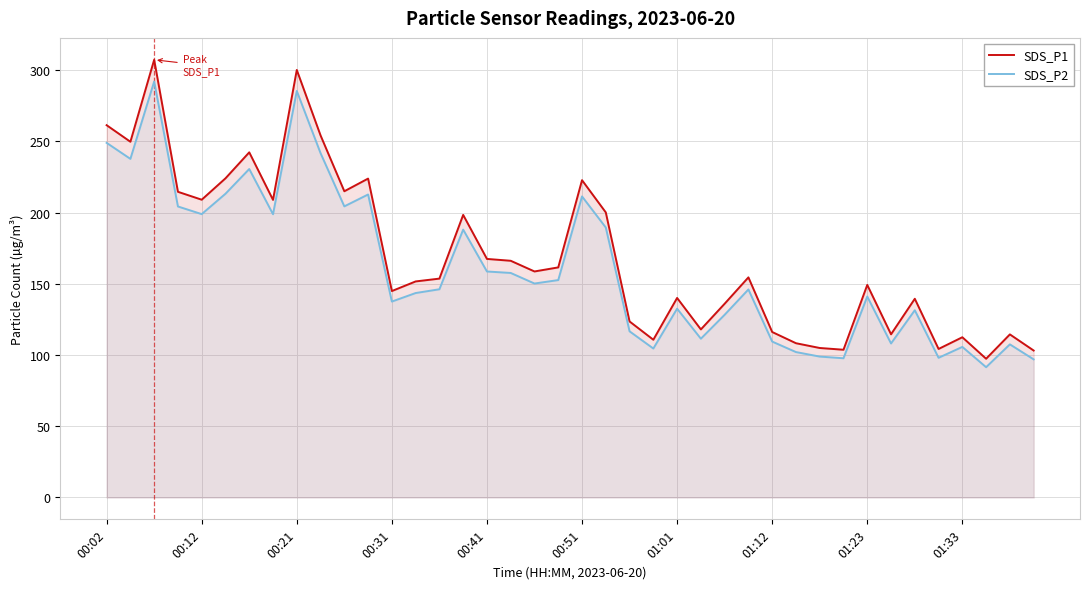

Reading left to right, extract all data points from this chart.

SDS_P1: 261.3	249.7	307.2	214.6	209.0	224.0	242.3	208.9	300.1	254.2	214.9	223.8	144.9	151.7	153.6	198.3	167.4	166.2	158.7	161.5	222.7	200.1	123.5	110.7	140.1	118.0	136.0	154.5	116.2	108.3	104.9	103.7	149.2	114.5	139.5	104.2	112.5	97.4	114.5	103.2
SDS_P2: 248.9	237.7	292.0	204.3	198.9	213.2	230.6	198.8	285.4	241.7	204.3	212.7	137.5	143.5	146.2	188.0	158.6	157.6	150.2	152.6	211.3	189.5	116.6	104.5	132.5	111.5	128.2	146.0	109.4	102.1	98.9	97.7	141.1	108.1	131.4	98.0	105.7	91.5	107.5	97.0